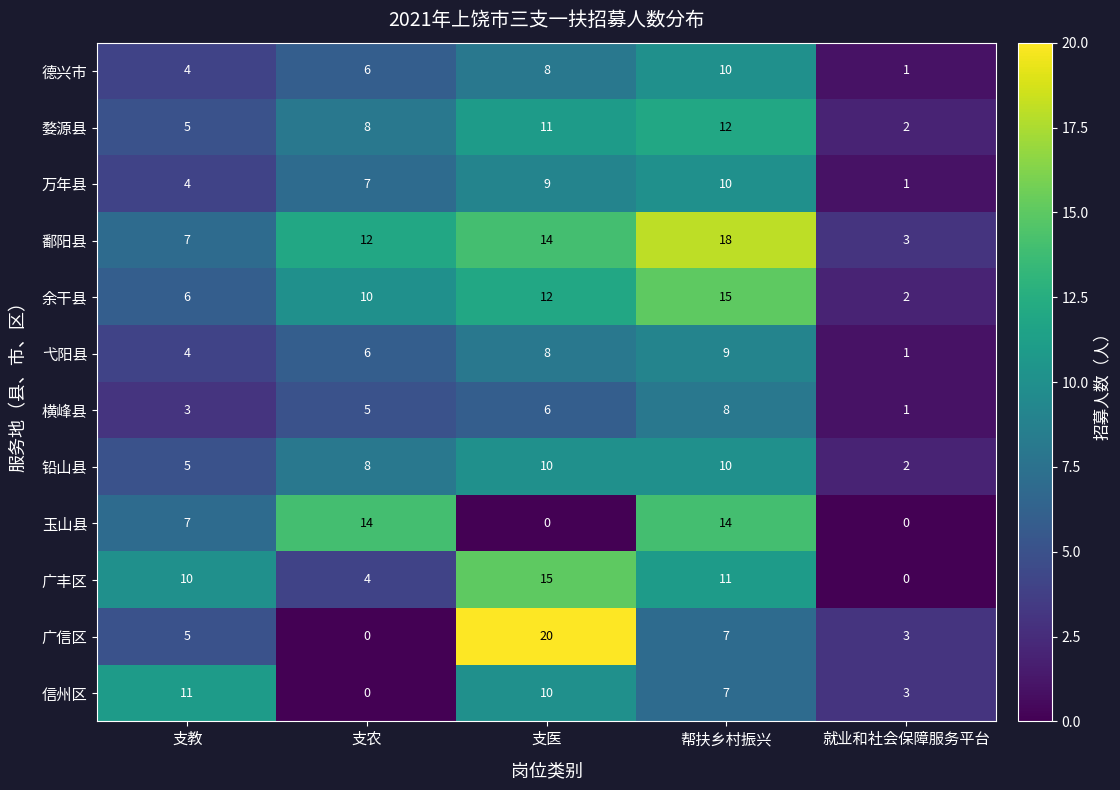

At how many categories does at least one series exceed 0?

5